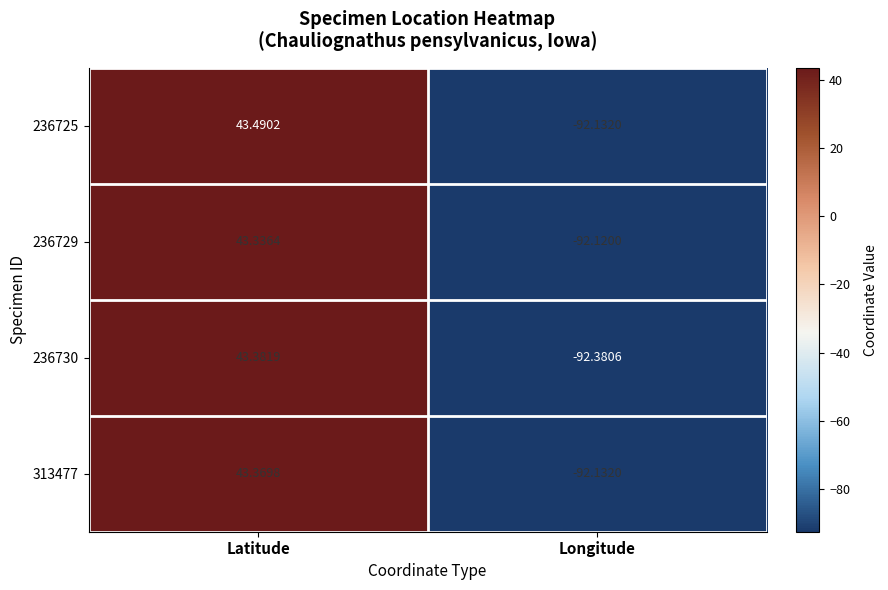

Which label corresponds to the largest value in the chart?

Latitude